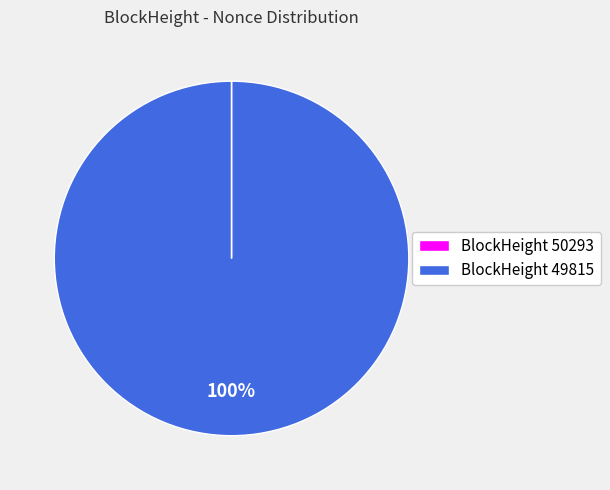

The BlockHeight 49815 slice represents 100% of the pie. True or false?

True